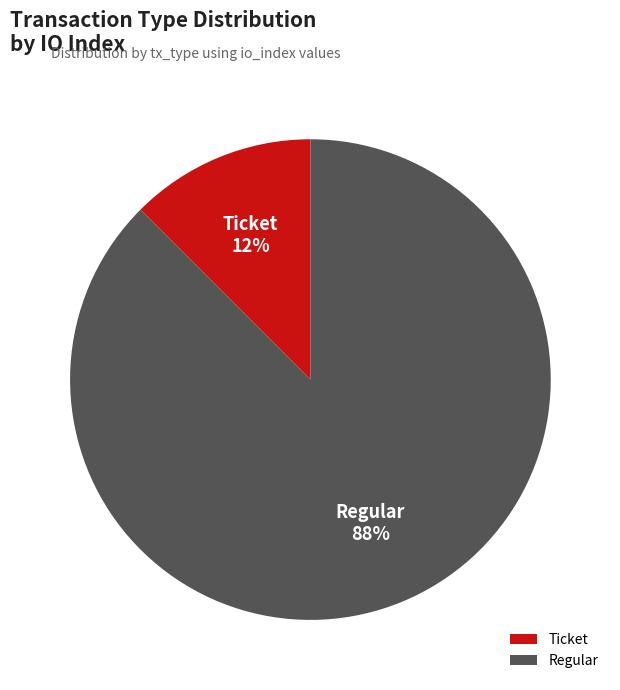

To the nearest percent, what is the combined percentage of Ticket and Regular?

100%